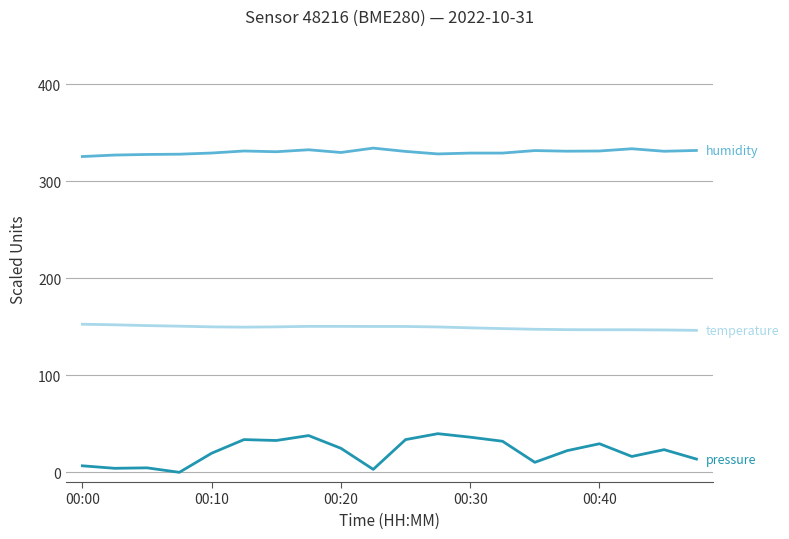

What is the maximum value shown in the chart?

334.3